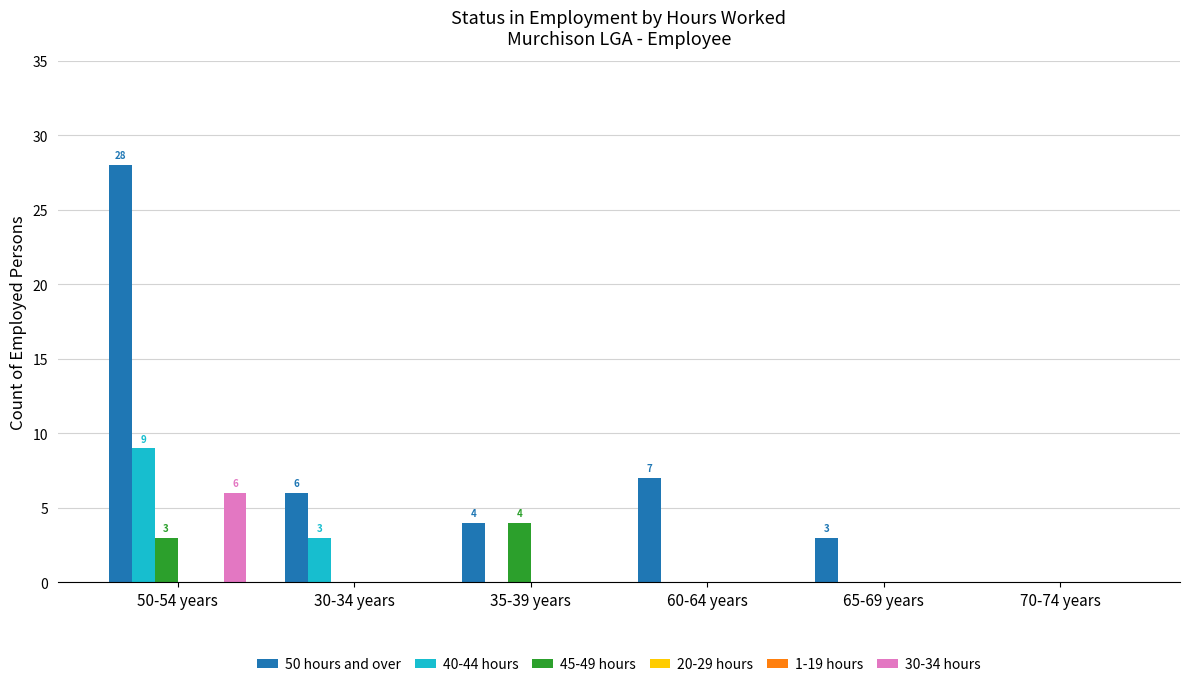

What are all the series names shown in the legend?

50 hours and over, 40-44 hours, 45-49 hours, 20-29 hours, 1-19 hours, 30-34 hours